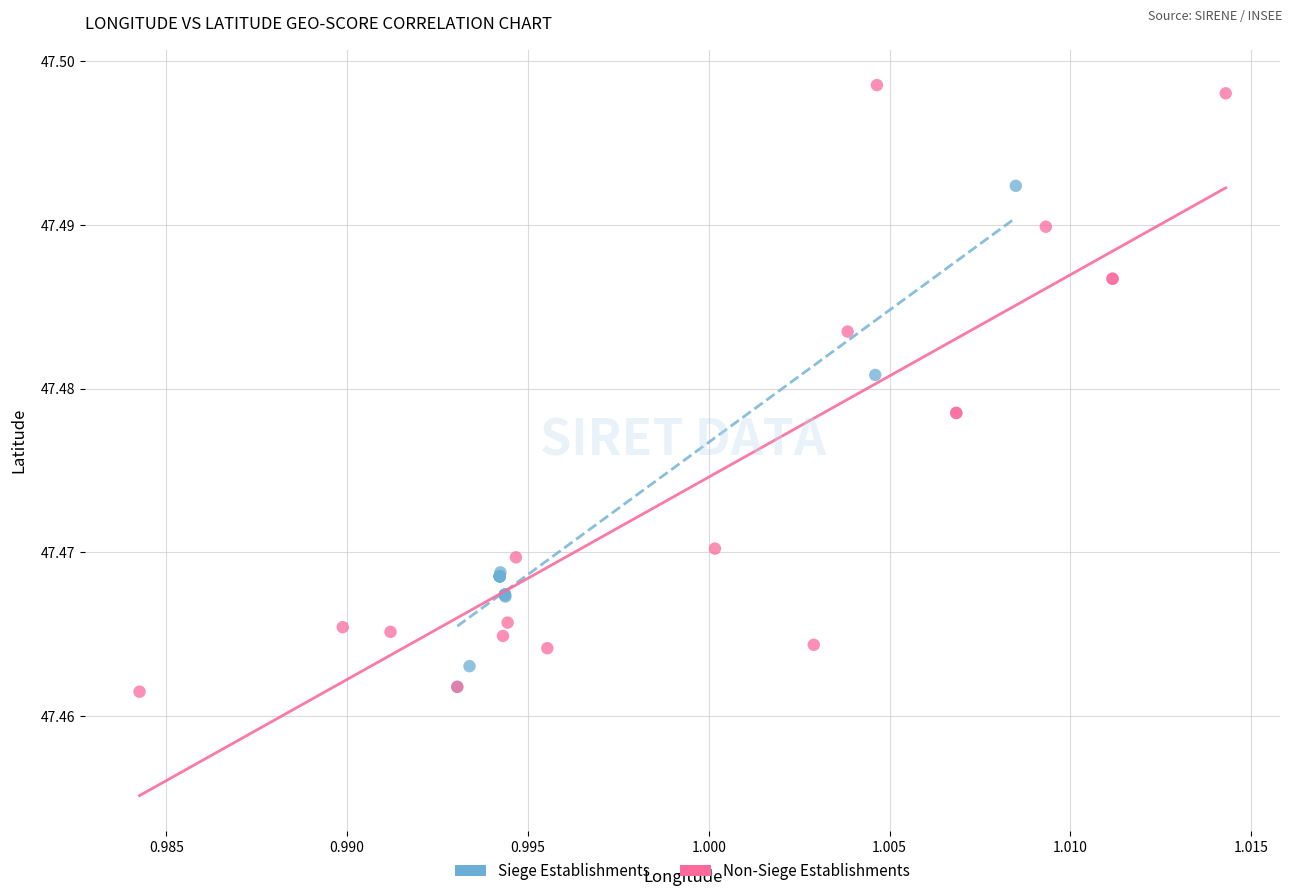

What are all the series names shown in the legend?

Siege Establishments, Non-Siege Establishments